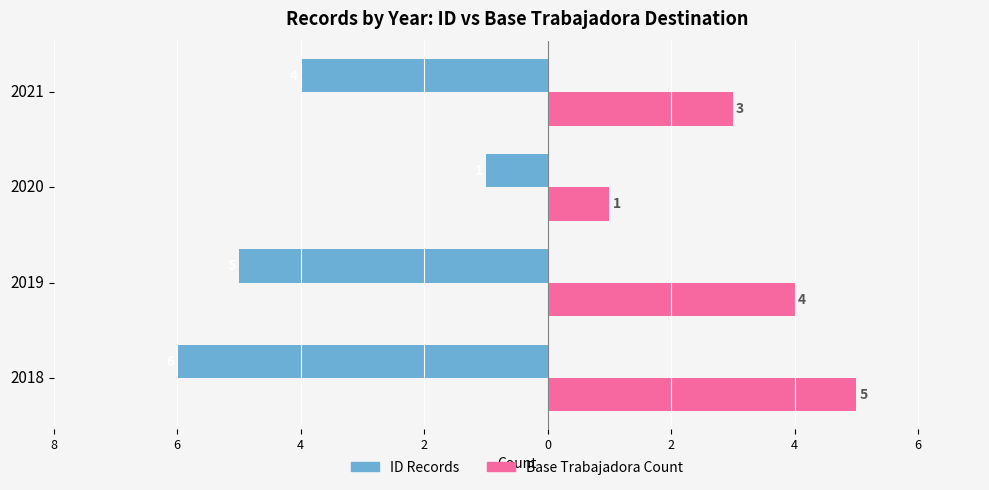

What are all the series names shown in the legend?

ID Records, Base Trabajadora Count